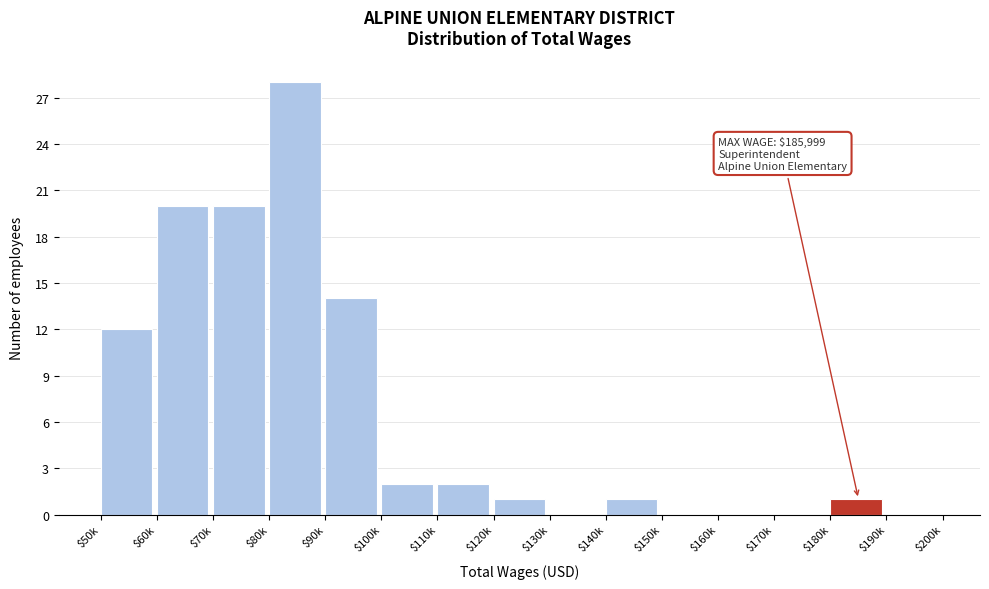

The chart shows a value of 2 at $110k. True or false?

True